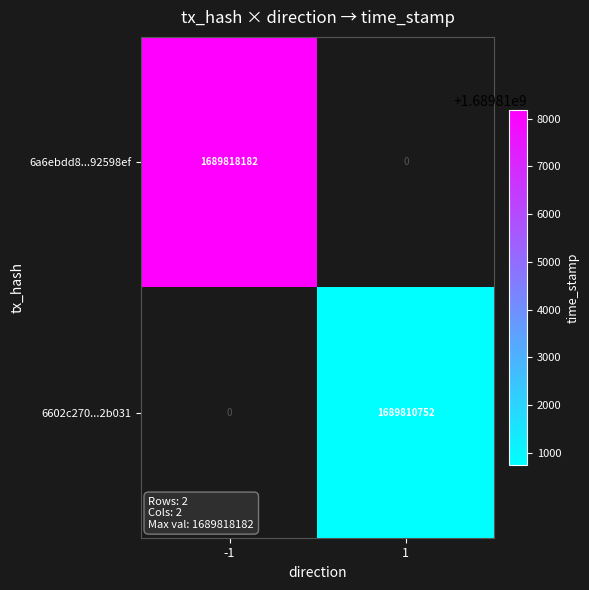

At how many categories does at least one series exceed 1689815595?

1